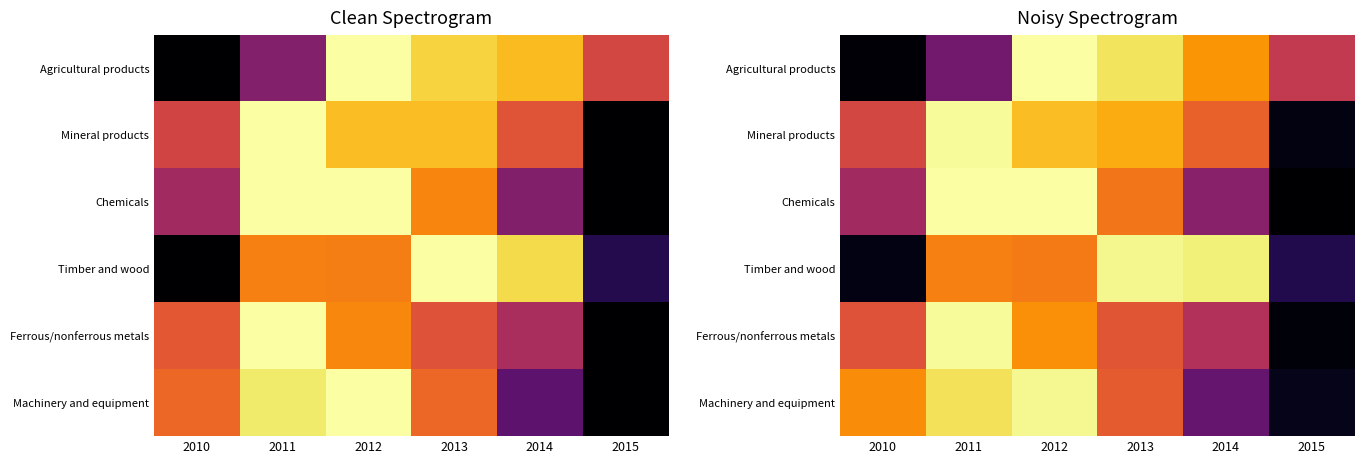

At which category is the sum across all series the highest?

2012